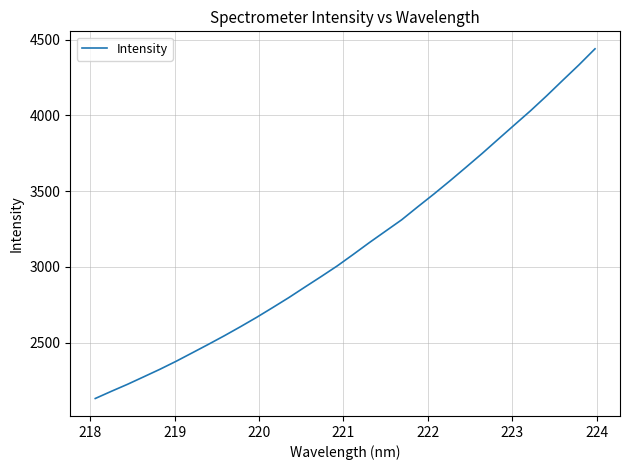

What is the smallest value displayed?

2130.7